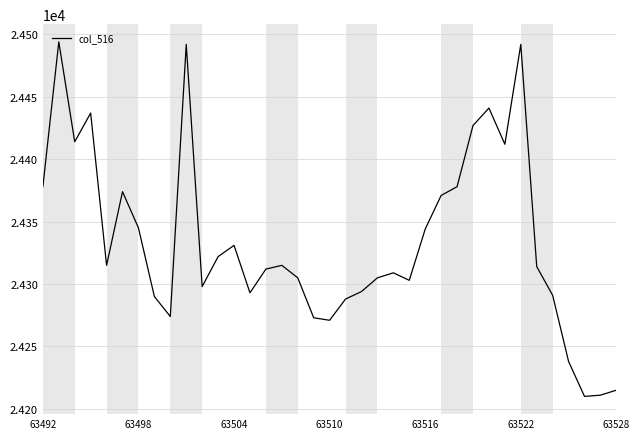

What is the smallest value displayed?

24210